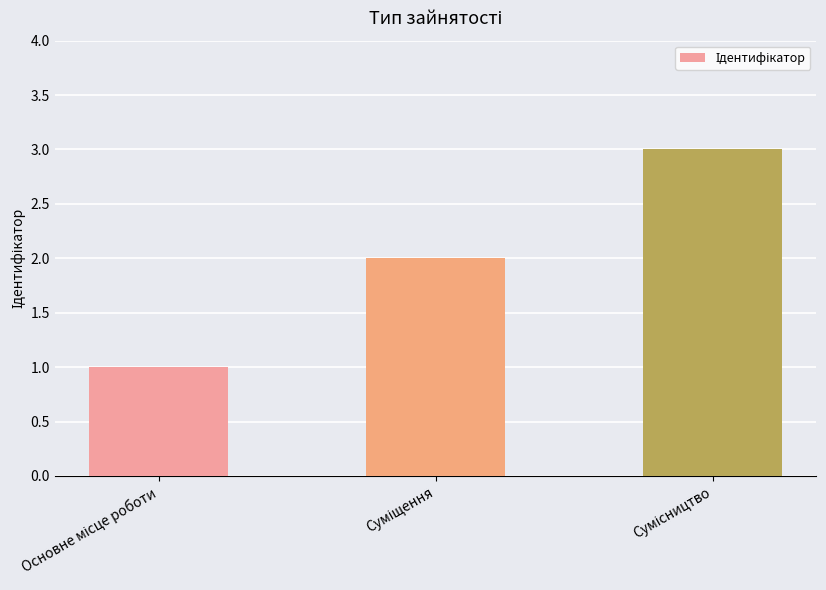

How many distinct data groups are displayed?

1